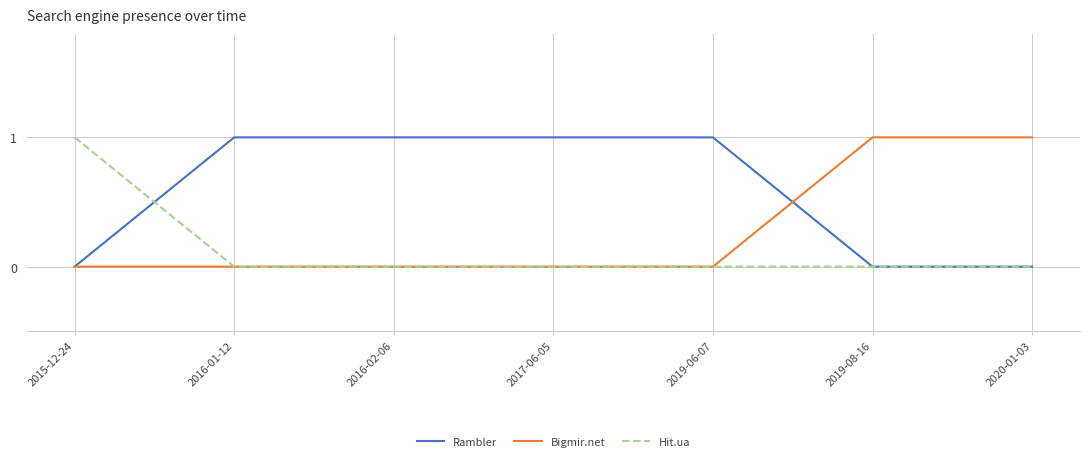

What position from the right is 2017-06-05?

4